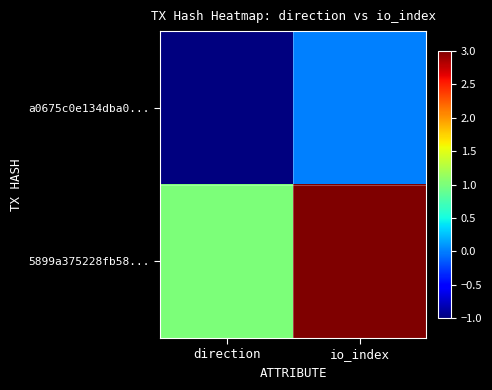

Reading right to left, extract all data points from this chart.

a0675c0e134dba0...: io_index=0	direction=-1
5899a375228fb58...: io_index=3	direction=1